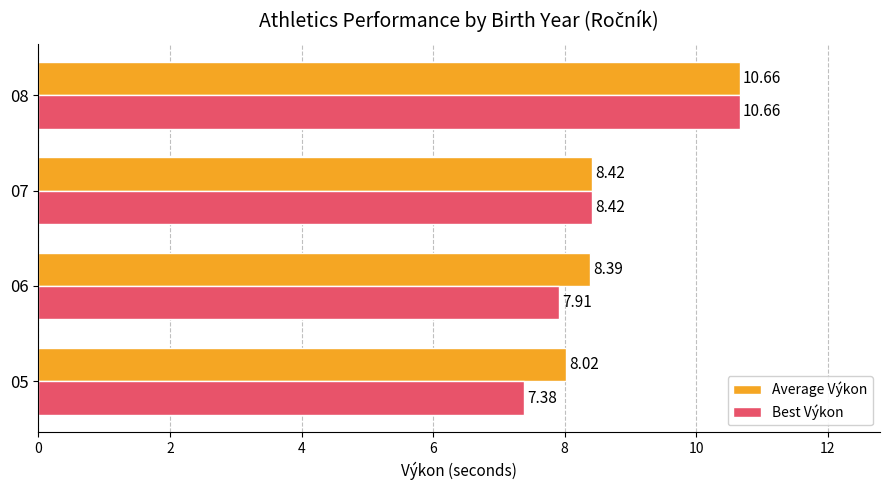

Which series has the largest range (max minus min)?

Best Výkon